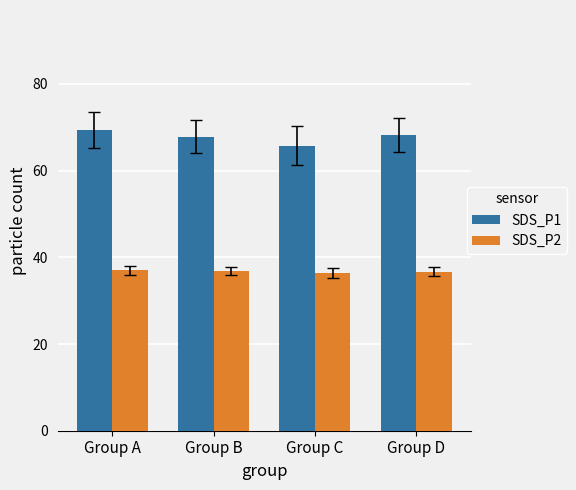

What is the greatest value displayed?

69.3